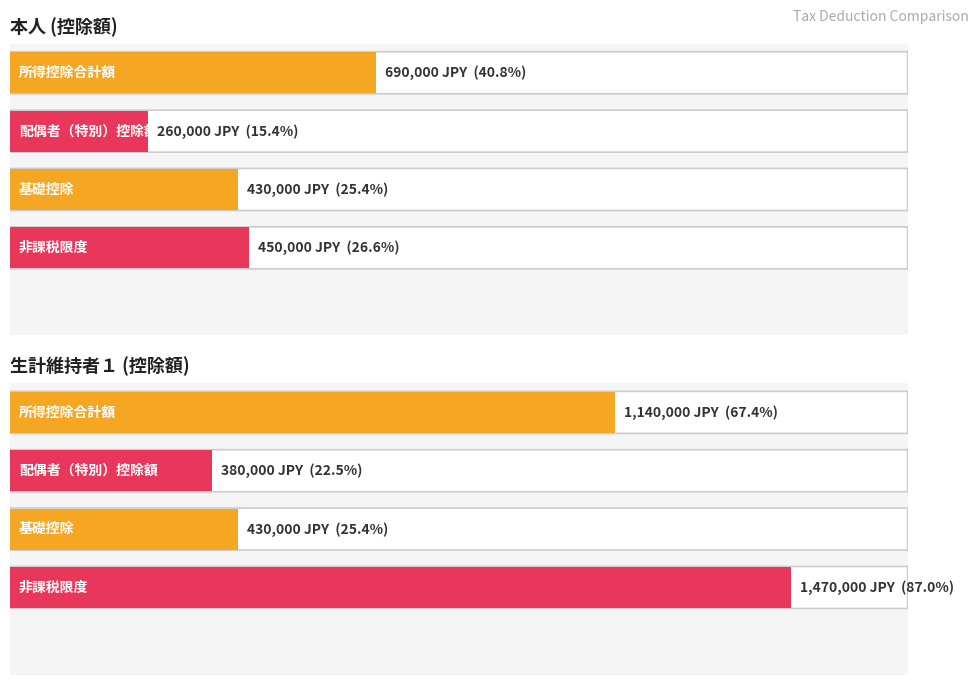

What is the maximum value shown in the chart?

1470000